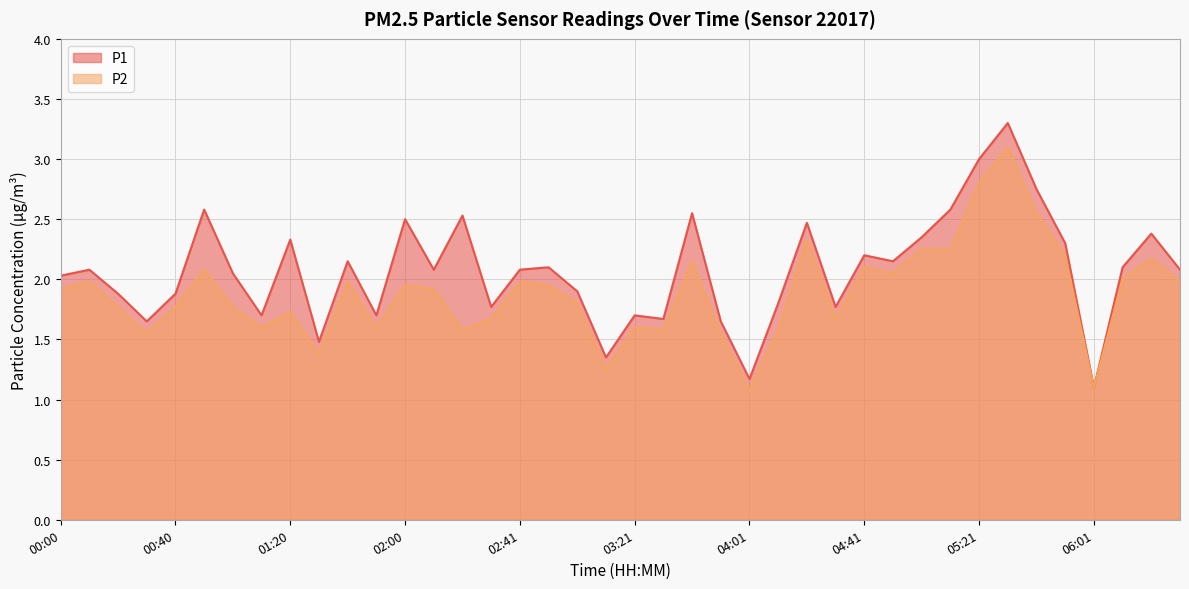

Which has a higher value, 03:41 or 04:01?

03:41